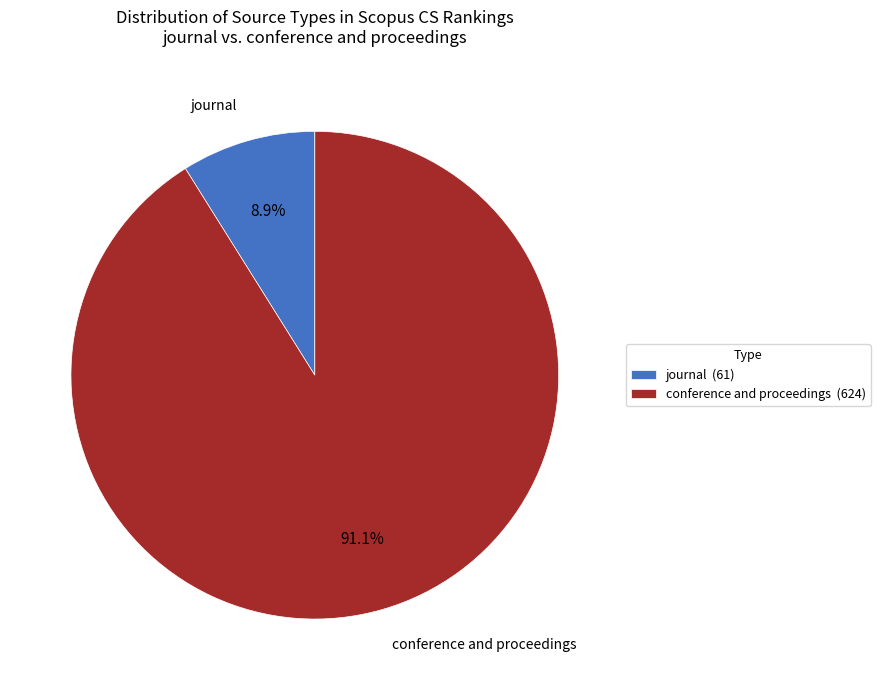

Is conference and proceedings the majority of the pie?

Yes